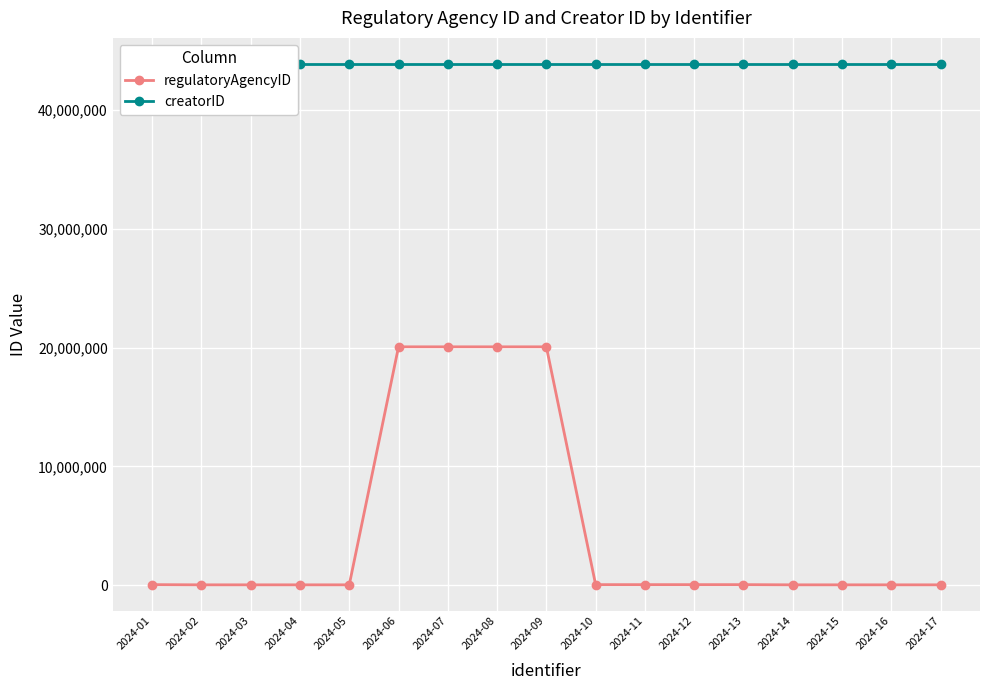

What is the value of the regulatoryAgencyID point at the 2nd from the left?

15622